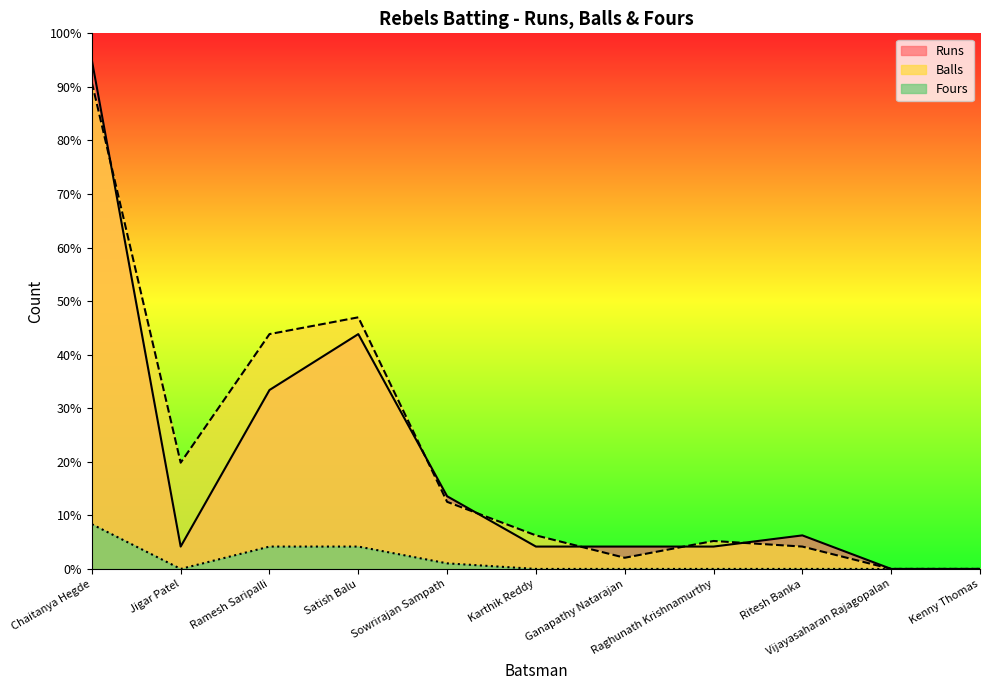

True or false: Fours has a value of 0.0 at Raghunath Krishnamurthy.

True